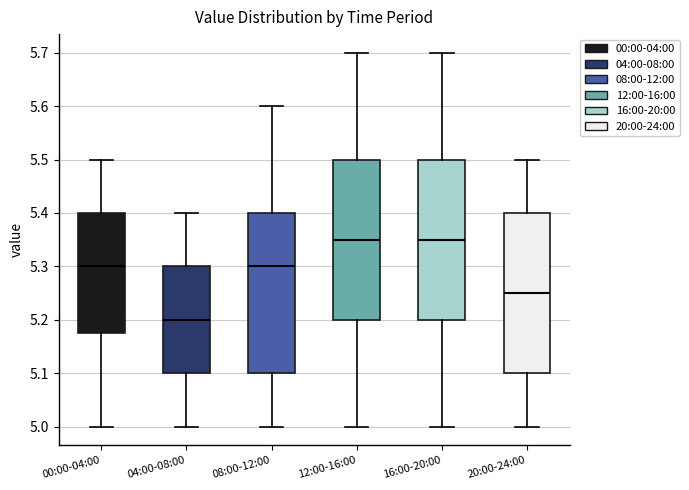

Reading left to right, read every box against the y-axis: the position of its median line, the range the box covers, and the ends of its whiskers. The values are not printed on the chart, so give them approximately, as read against the axis.

00:00-04:00: median 5.30, box 5.18 to 5.40, whiskers 5.00 to 5.50
04:00-08:00: median 5.20, box 5.10 to 5.30, whiskers 5.00 to 5.40
08:00-12:00: median 5.30, box 5.10 to 5.40, whiskers 5.00 to 5.60
12:00-16:00: median 5.35, box 5.20 to 5.50, whiskers 5.00 to 5.70
16:00-20:00: median 5.35, box 5.20 to 5.50, whiskers 5.00 to 5.70
20:00-24:00: median 5.25, box 5.10 to 5.40, whiskers 5.00 to 5.50